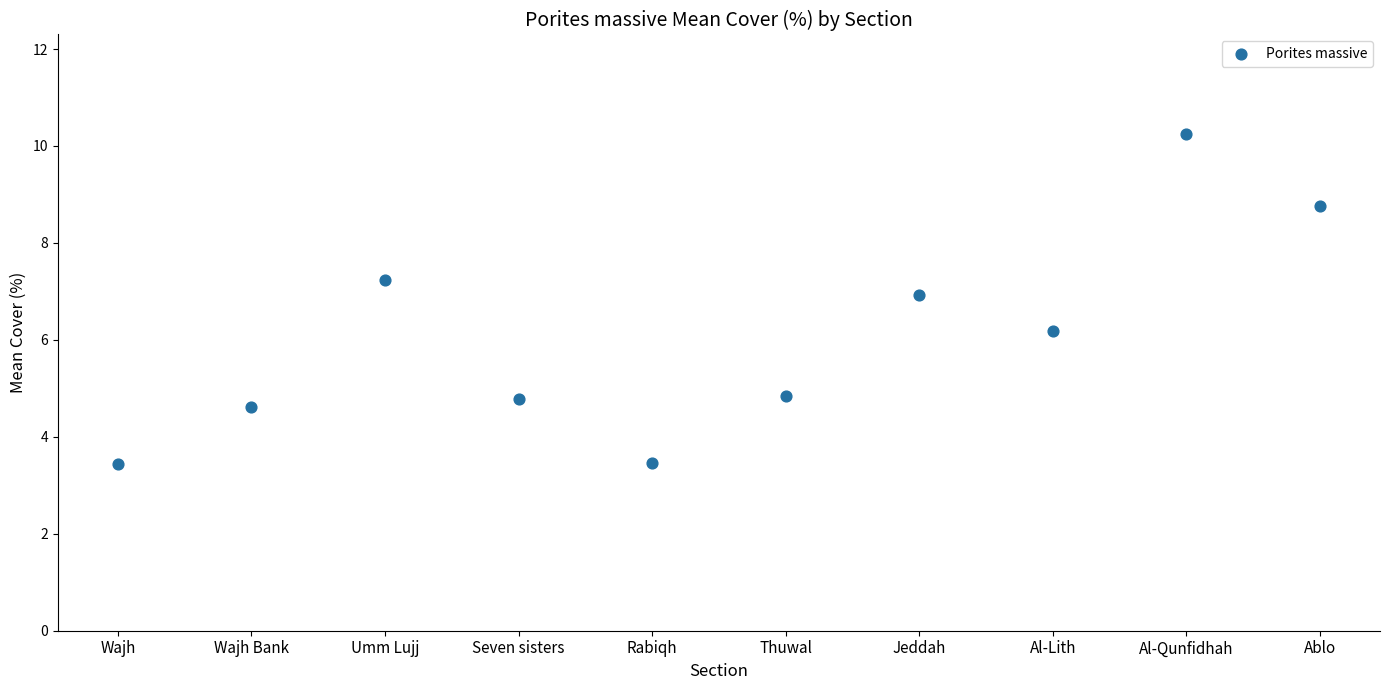

What Y value in the scatter plot is closest to 6?

6.2